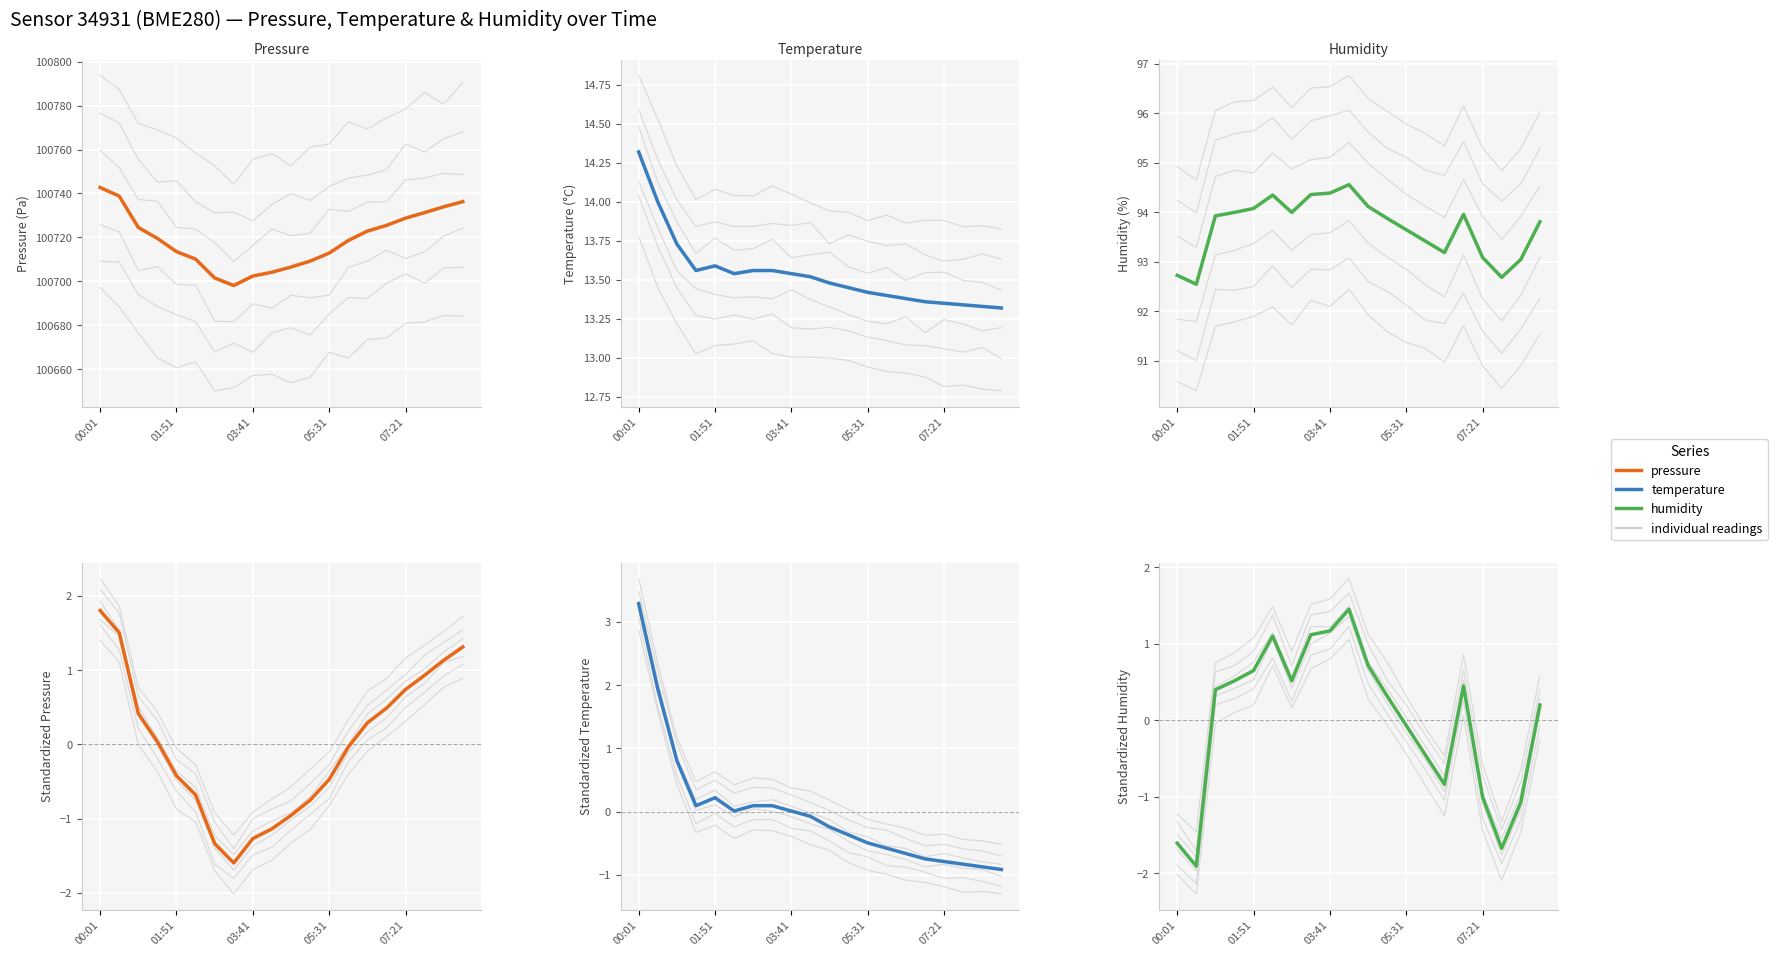

Reading left to right, what are all the values shown in this chart?

pressure: 100742.7	100738.8	100724.5	100719.6	100713.5	100710.2	100701.6	100698.1	100702.4	100704.2	100706.5	100709.2	100712.9	100718.6	100722.9	100725.5	100728.8	100731.3	100733.9	100736.3
temperature: 14.3	14.0	13.7	13.6	13.6	13.5	13.6	13.6	13.5	13.5	13.5	13.4	13.4	13.4	13.4	13.4	13.3	13.3	13.3	13.3
humidity: 92.7	92.5	93.9	94.0	94.1	94.3	94.0	94.4	94.4	94.6	94.1	93.9	93.7	93.4	93.2	94.0	93.1	92.7	93.0	93.8
pressure (std): 1.8	1.5	0.4	0.0	-0.4	-0.7	-1.3	-1.6	-1.3	-1.1	-1.0	-0.8	-0.5	-0.0	0.3	0.5	0.7	0.9	1.1	1.3
temperature (std): 3.3	1.9	0.8	0.1	0.2	0.0	0.1	0.1	0.0	-0.1	-0.2	-0.4	-0.5	-0.6	-0.7	-0.7	-0.8	-0.8	-0.9	-0.9
humidity (std): -1.6	-1.9	0.4	0.5	0.7	1.1	0.5	1.1	1.2	1.5	0.7	0.3	-0.1	-0.5	-0.8	0.5	-1.0	-1.7	-1.1	0.2